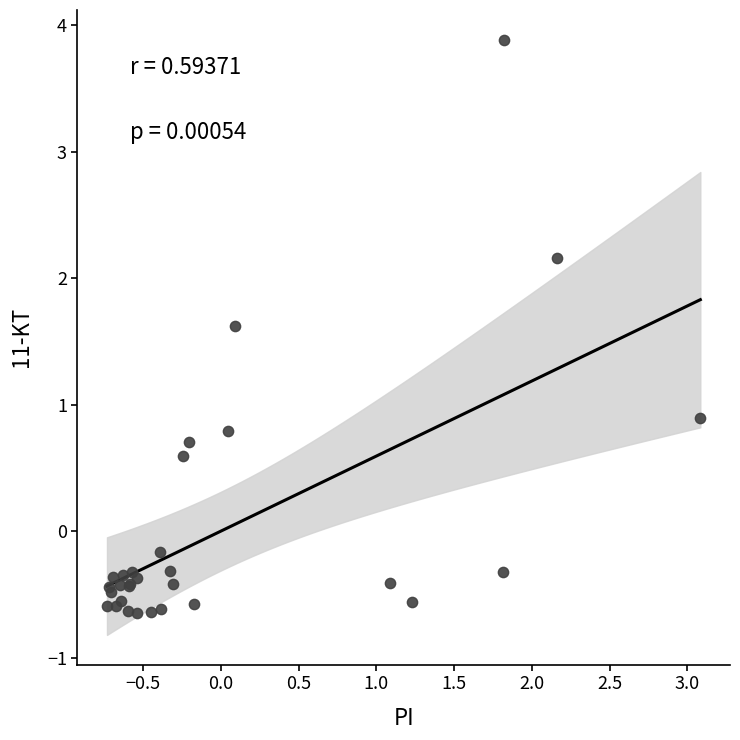

What Y value in the scatter plot is closest to 1?

0.9